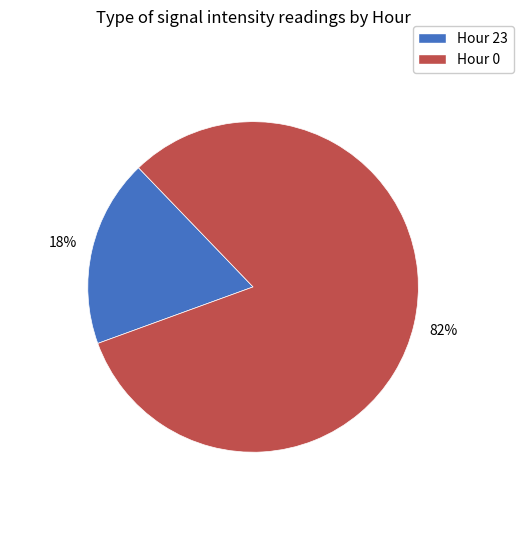

Which slice is the largest?

Hour 0